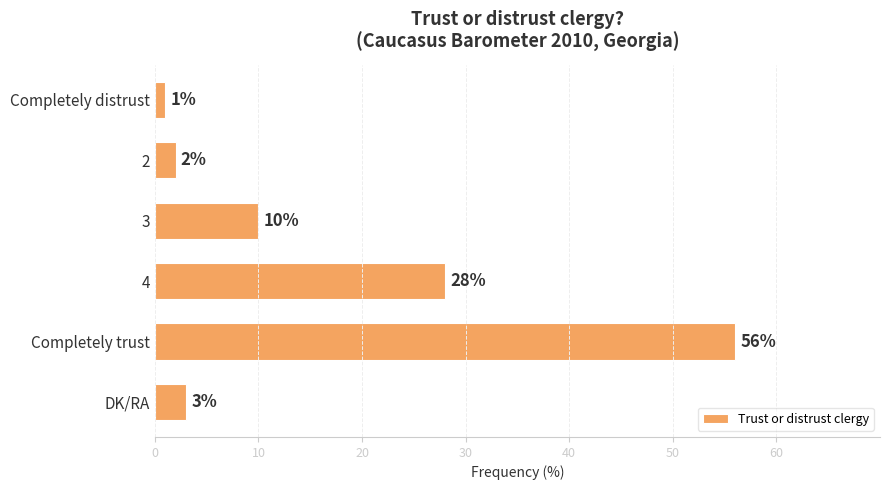

What is the sum of all values?

100